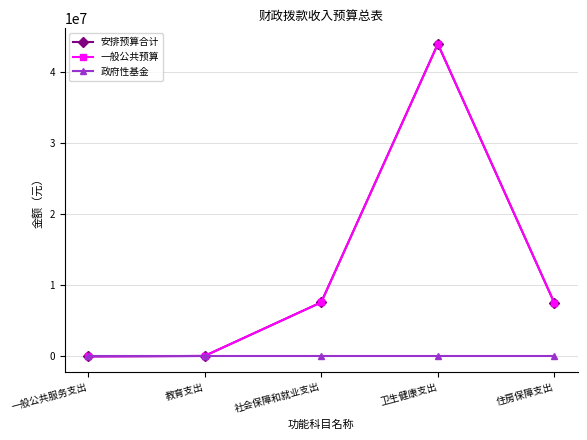

At which label does 一般公共预算 reach its peak?

卫生健康支出